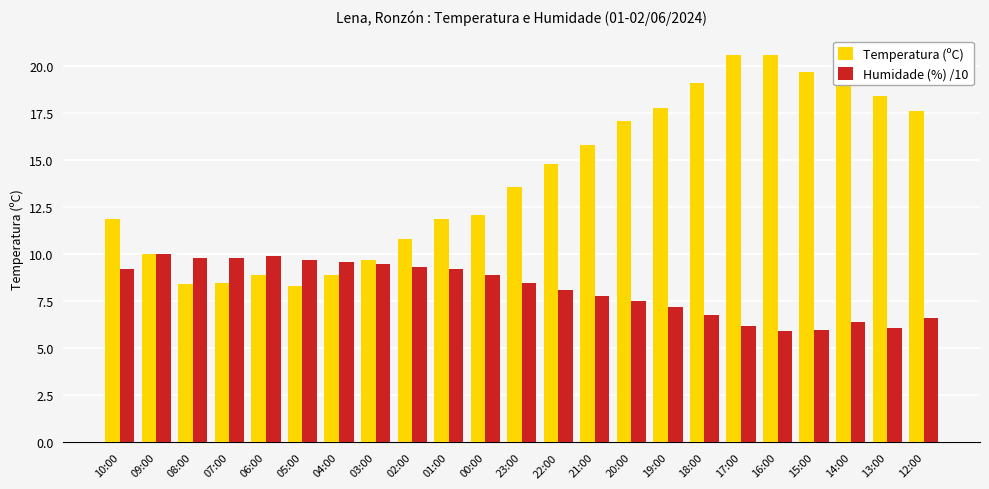

The Humidade (%) /10 series shows 2.1 at 14:00. True or false?

False